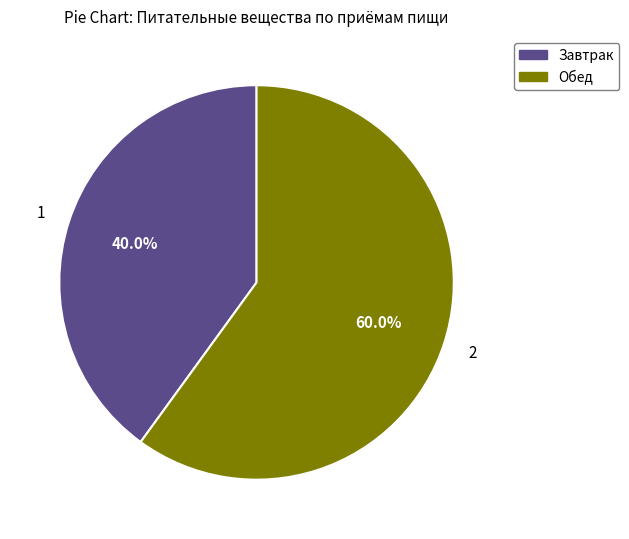

Is the sum of Завтрак and Обед greater than half?

Yes